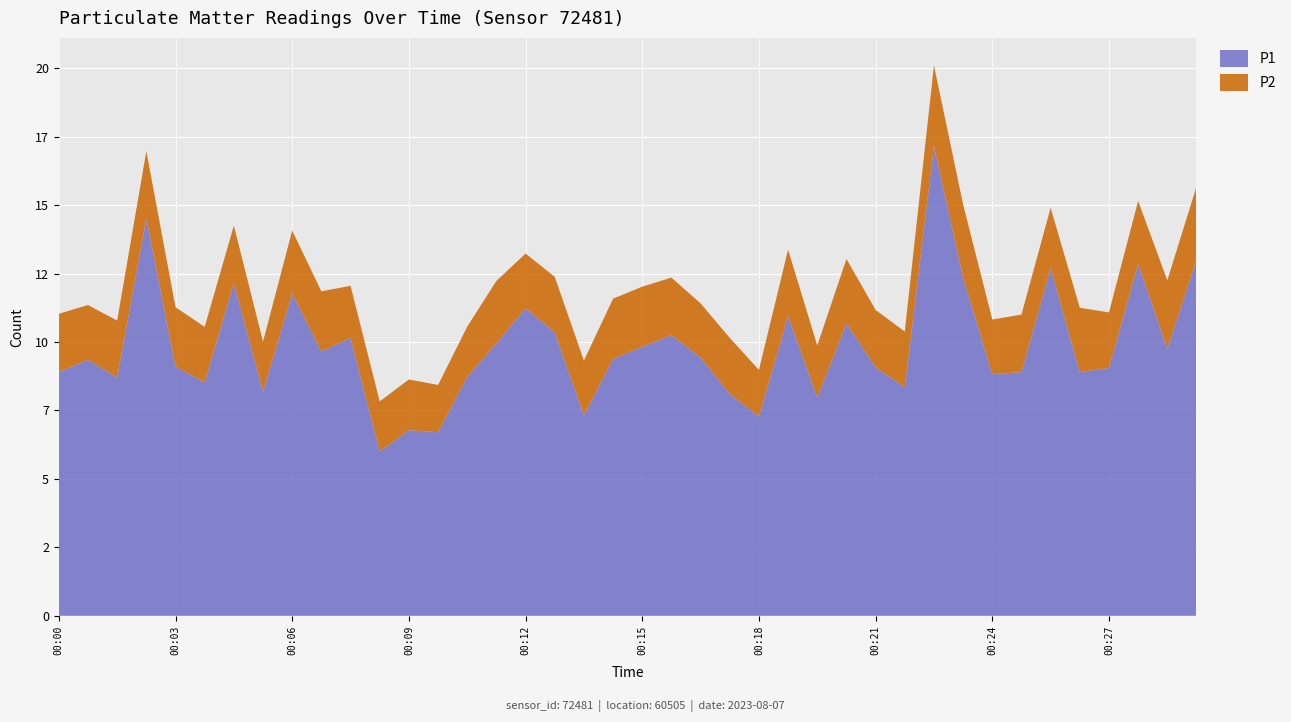

Reading left to right, what are all the values shown in this chart?

P1: 8.9	9.3	8.7	14.5	9.1	8.5	12.2	8.2	11.8	9.7	10.2	6.0	6.8	6.7	8.7	9.9	11.2	10.3	7.3	9.4	9.8	10.2	9.4	8.1	7.3	10.9	8.0	10.7	9.1	8.3	17.1	12.3	8.8	8.9	12.7	8.9	9.1	12.8	9.8	13.0
P2: 2.1	2.0	2.1	2.5	2.2	2.0	2.1	1.8	2.3	2.2	1.9	1.8	1.9	1.7	1.8	2.3	2.0	2.0	2.0	2.2	2.2	2.1	2.0	2.0	1.7	2.4	1.9	2.4	2.1	2.0	3.0	2.7	2.0	2.1	2.2	2.4	2.0	2.3	2.5	2.7